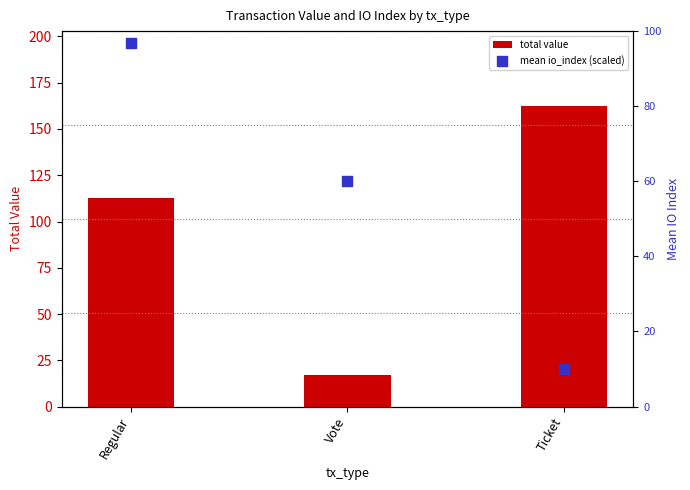

Which series contains the highest Y value?

total value